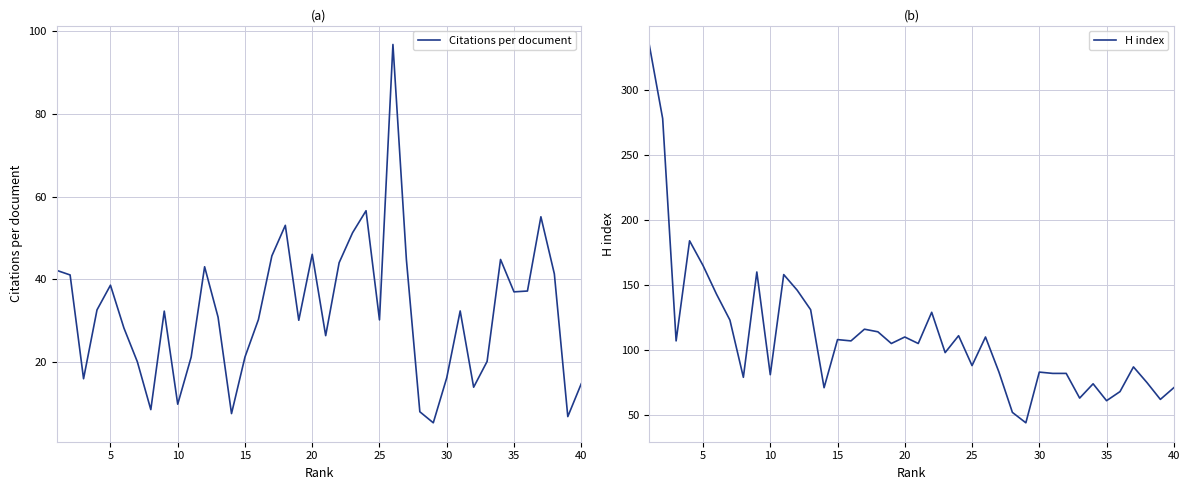

True or false: H index has more than 0 interior local peaks.

True